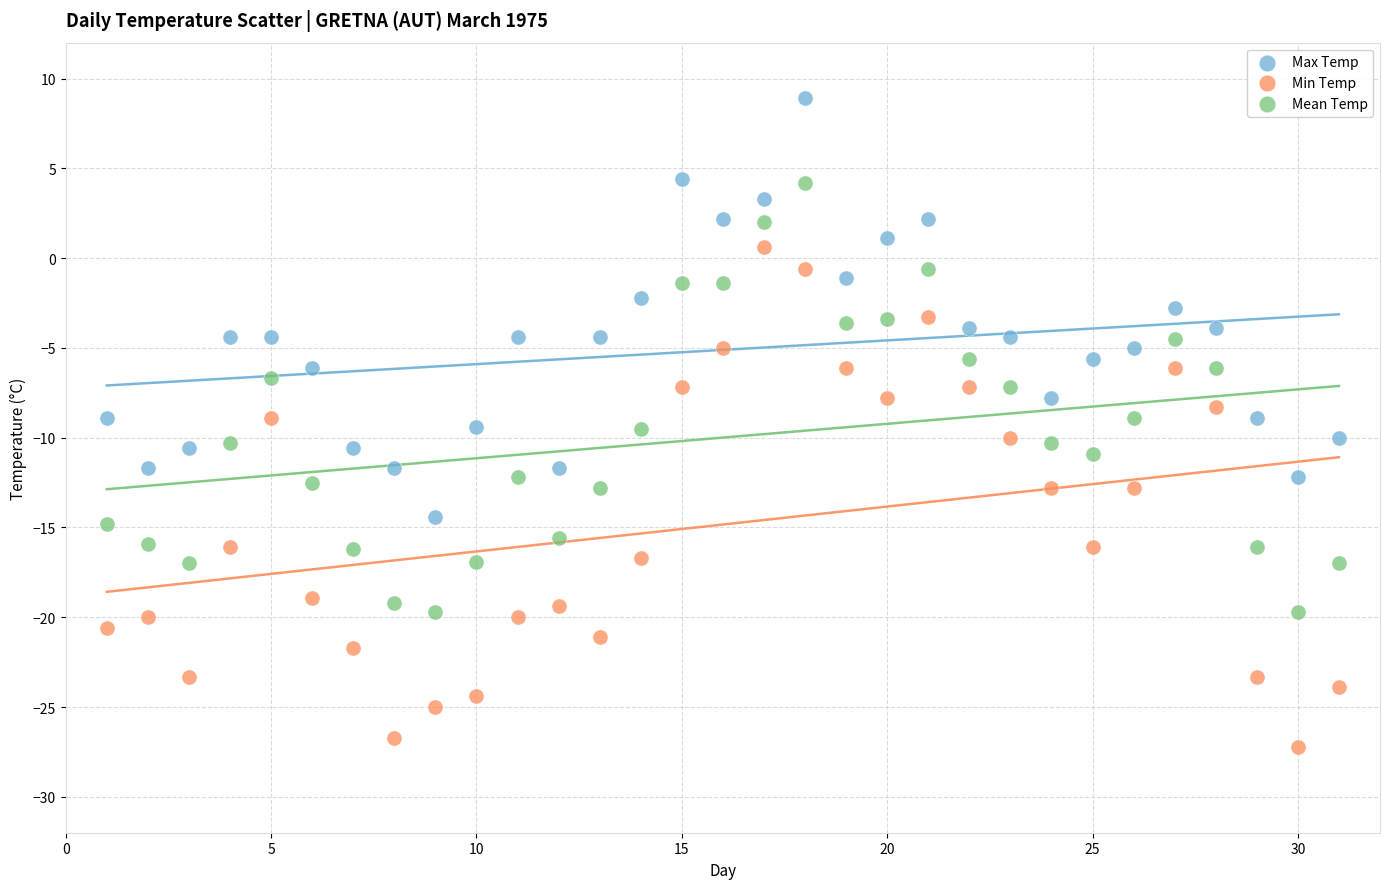

Which series reaches the minimum Y coordinate?

Min Temp